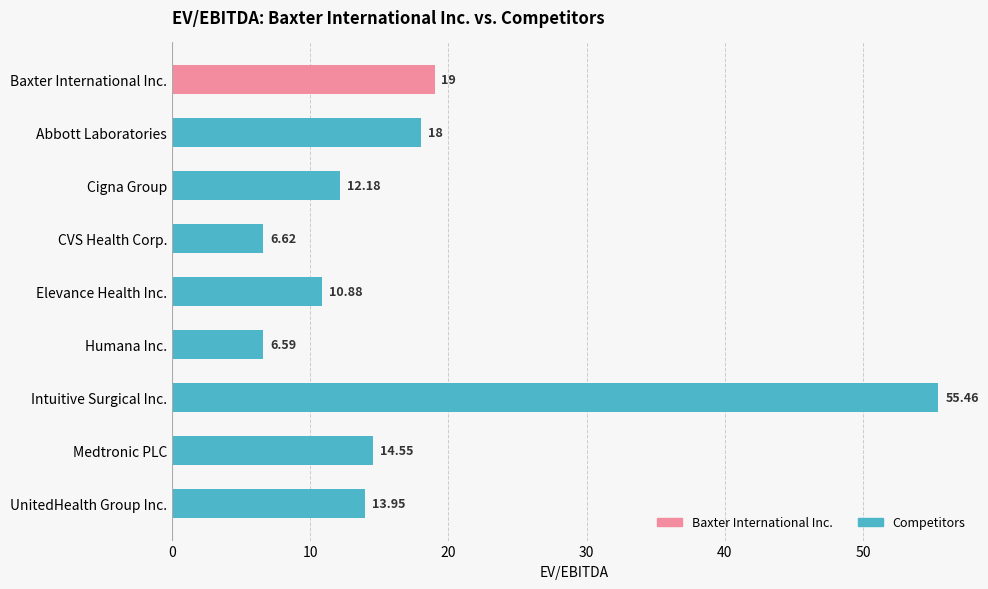

What is the average value?

17.5